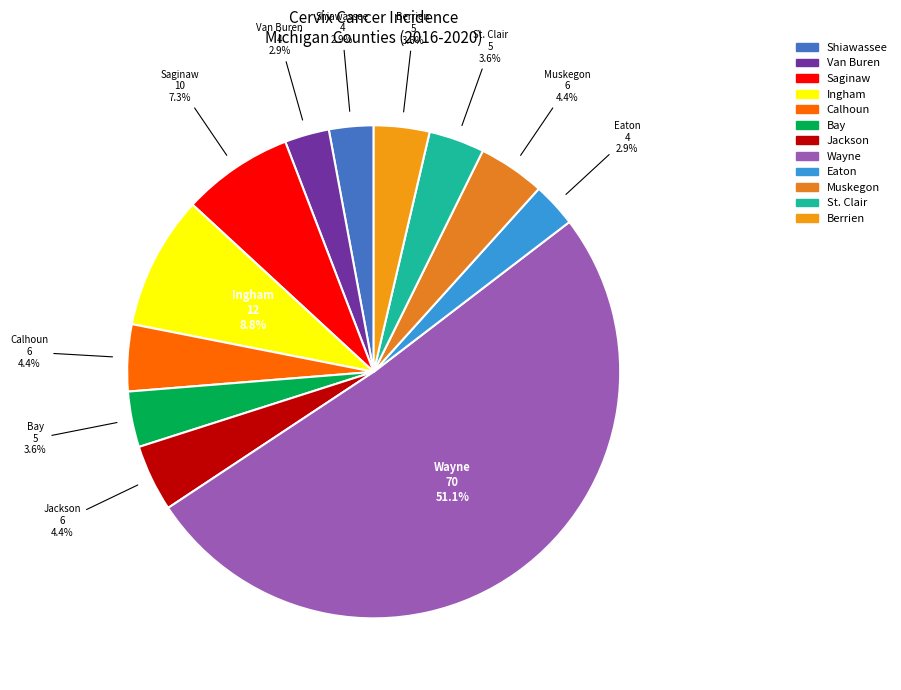

How many segments does this pie chart have?

12